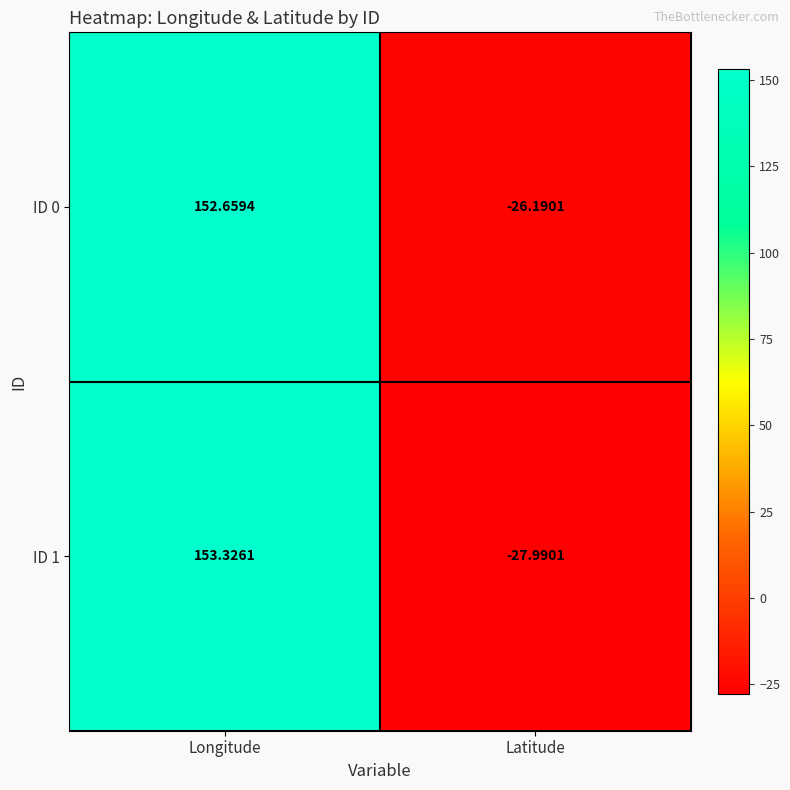

At which category is the sum across all series the highest?

Longitude